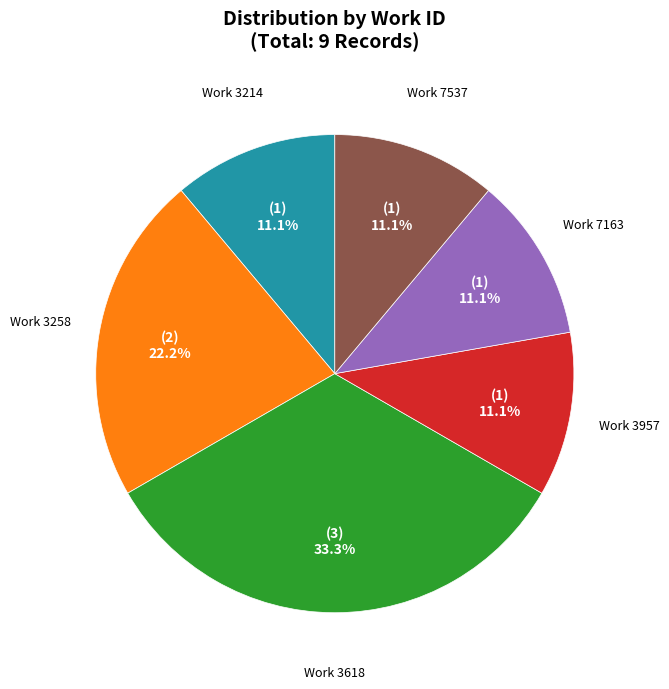

What percentage do Work 3214 and Work 3618 together represent?

44.4%